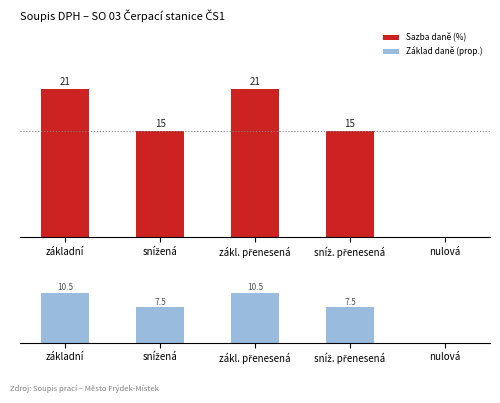

How many Sazba daně (%) values are between 15 and 21?

4